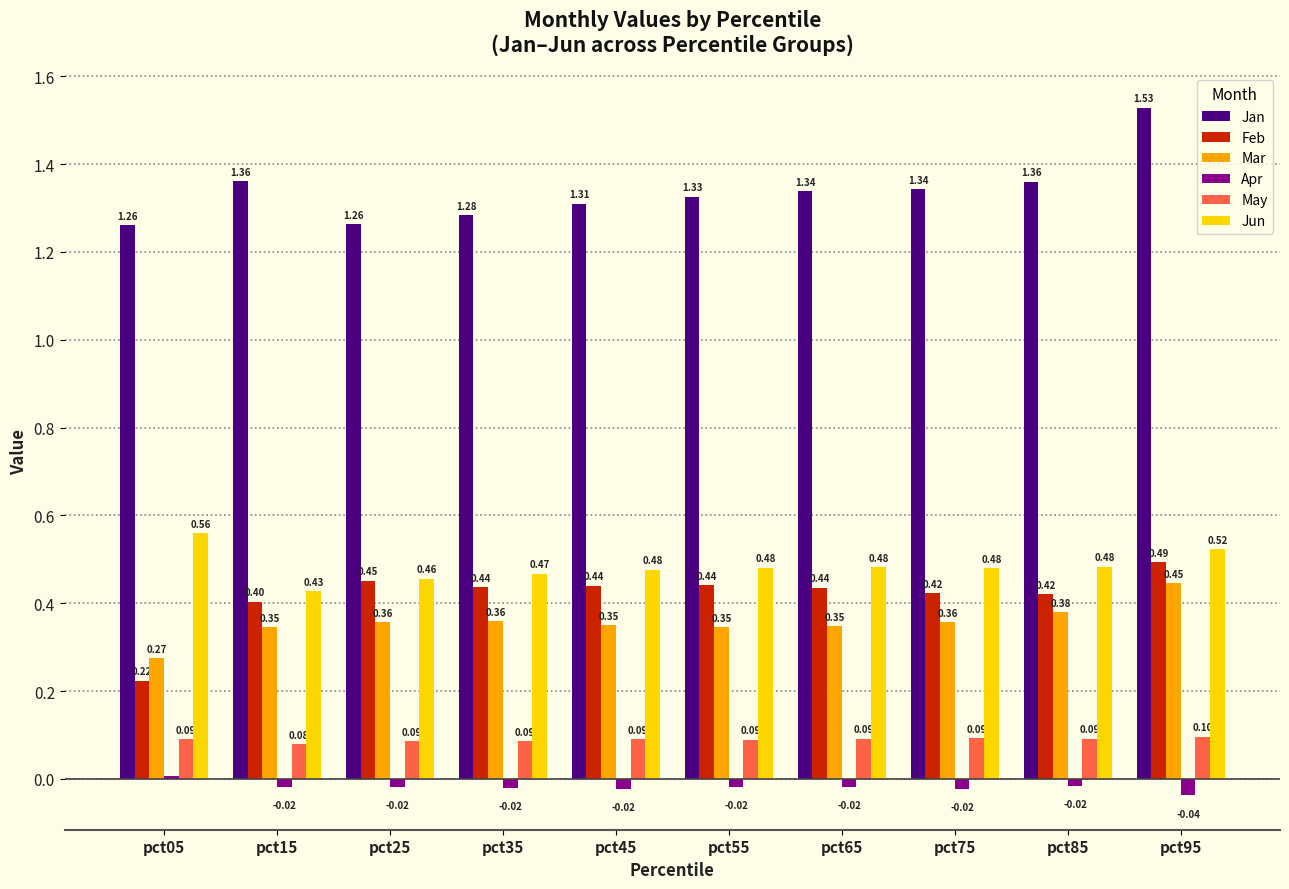

What value does the Feb series have at pct65?

0.4